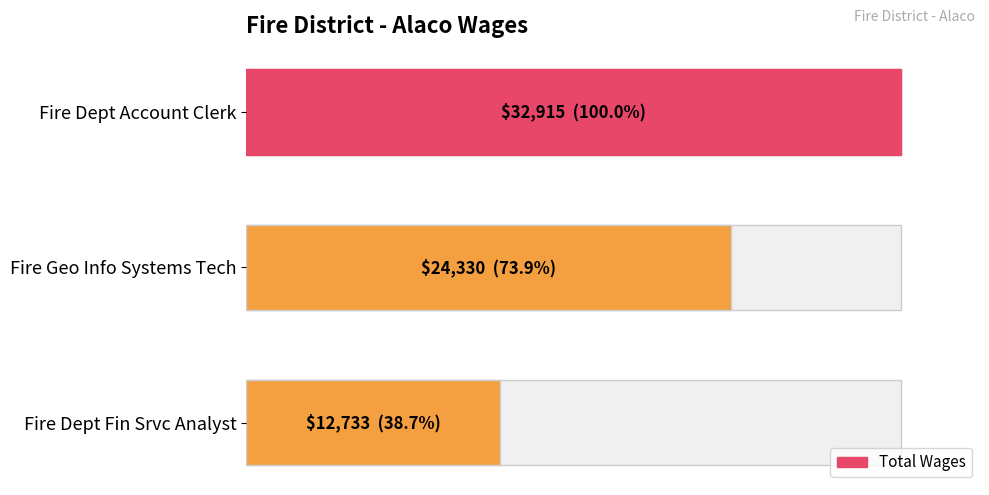

Reading right to left, what are all the values shown in this chart?

12733	24330	32915